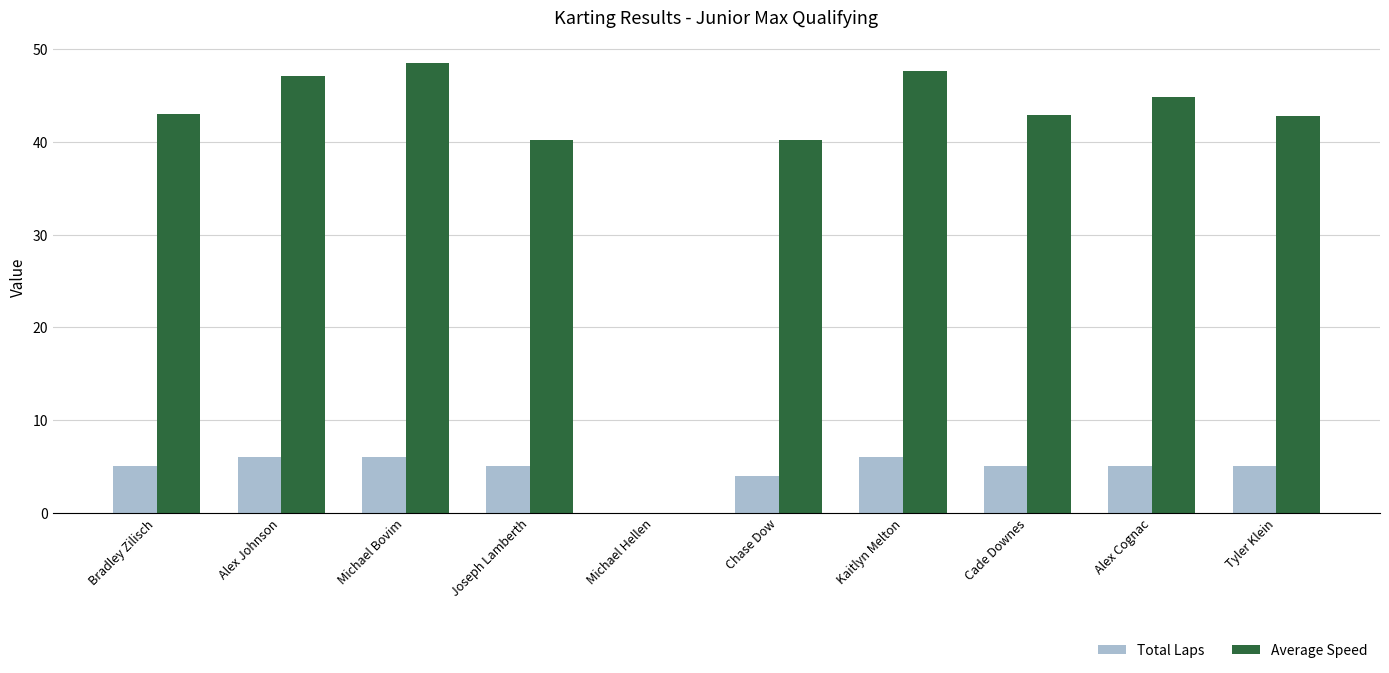

True or false: Total Laps has a value of -3.2 at Michael Hellen.

False